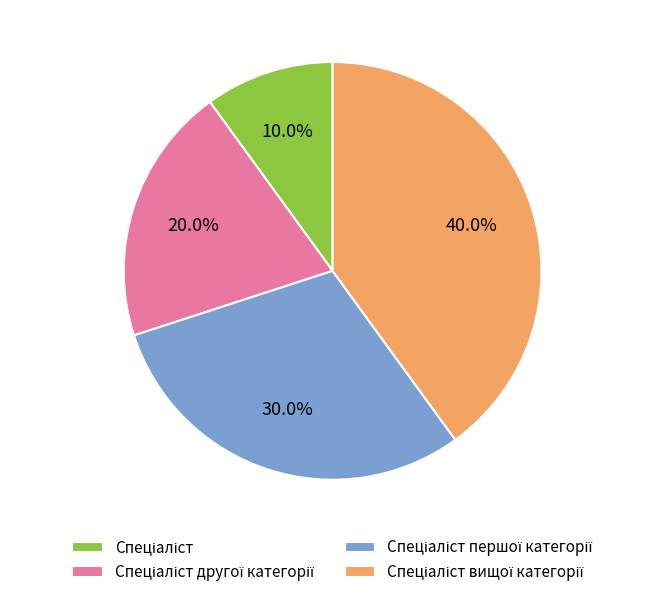

Is there a majority slice in this chart?

No